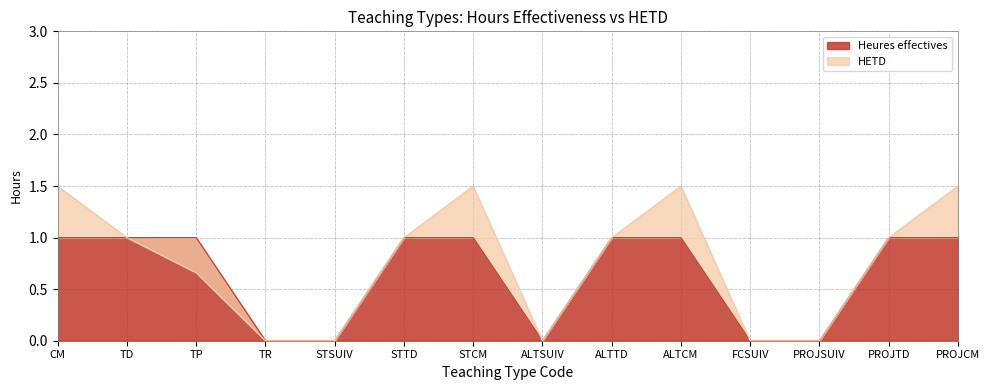

How many data points in HETD are above 1?

4